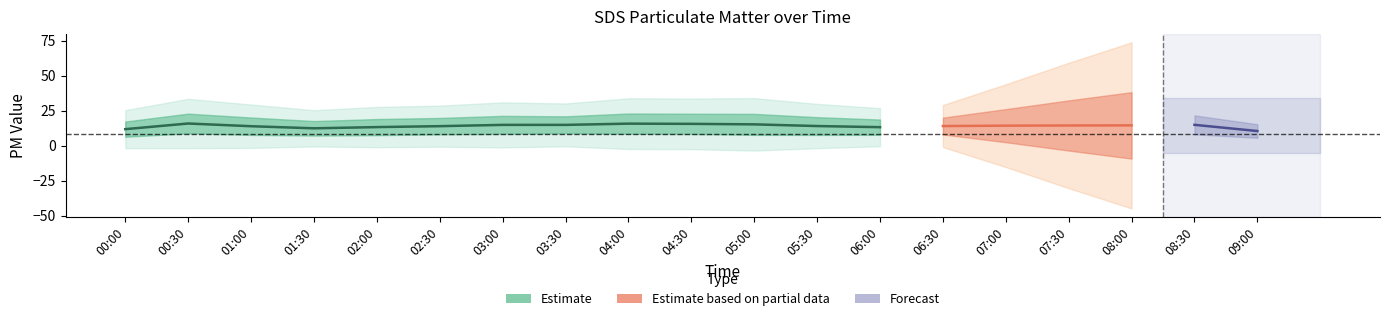

What is the difference between the highest and lowest values at 03:30?

15.0